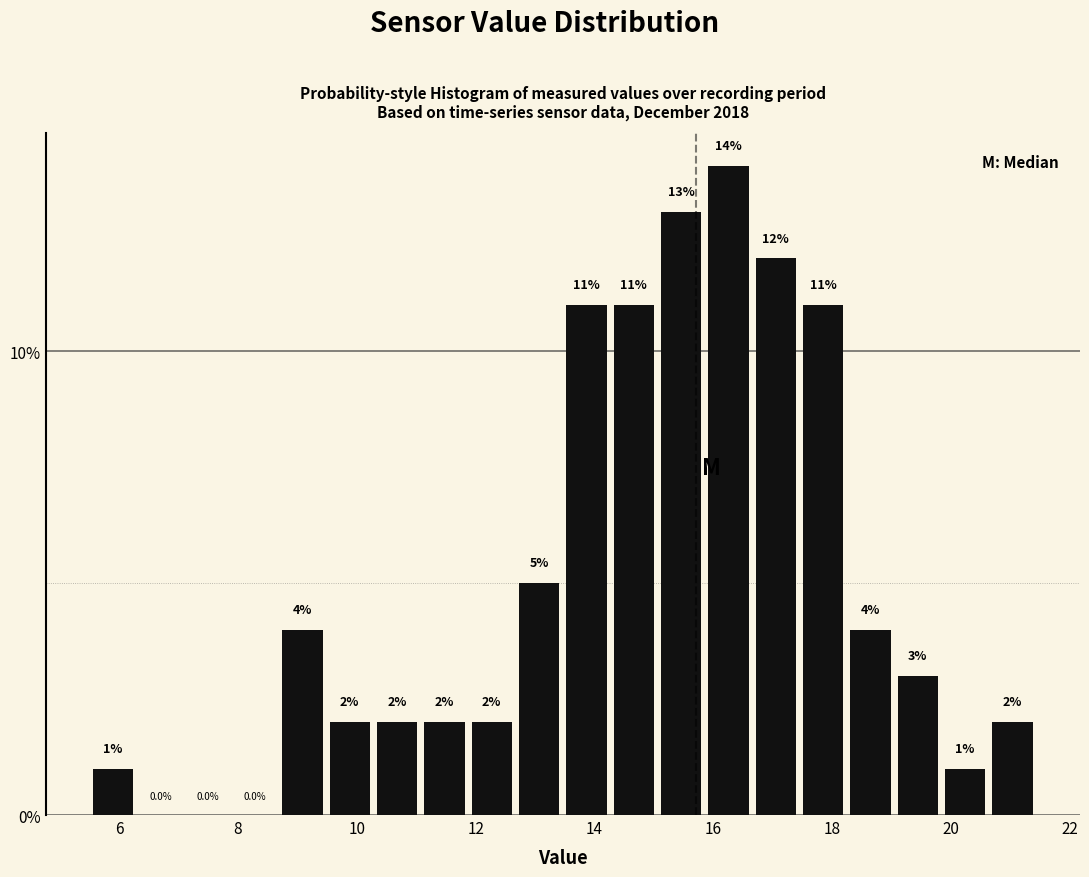

Around what value on the x-axis is the tallest bar? Give the approximate position of its centre, as read against the axis.

16.2